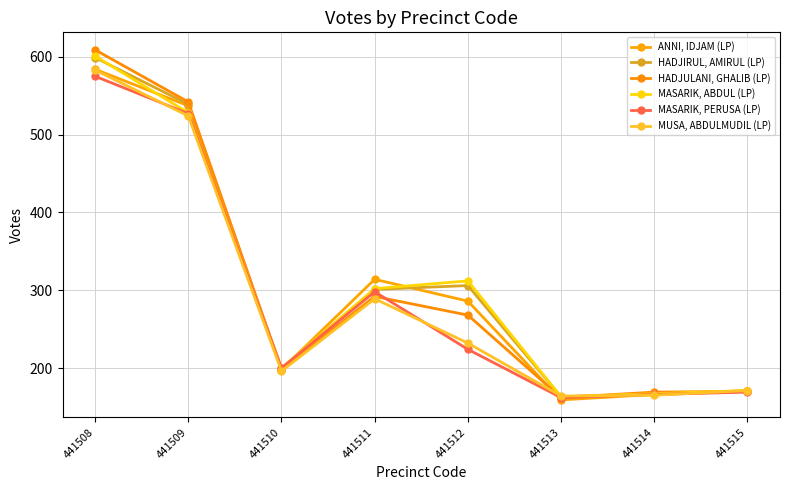

How many values in the ANNI, IDJAM (LP) series are below 286?

4